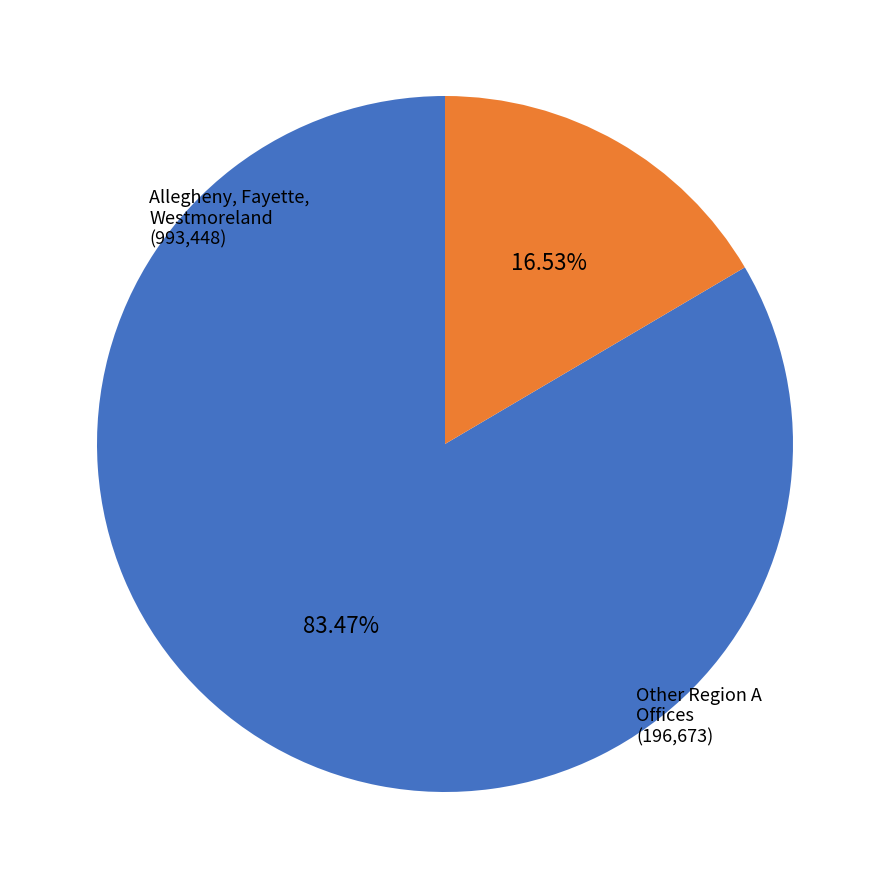

Is there any slice that represents more than half of the pie?

Yes